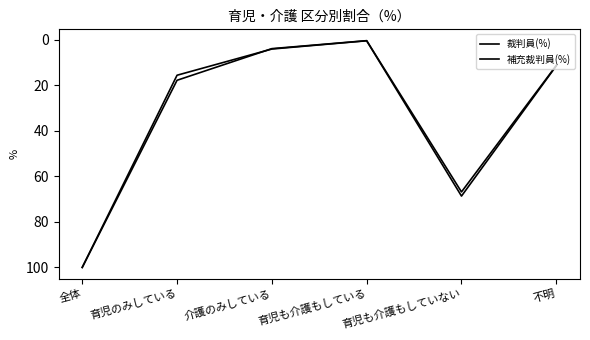

How many lines are shown in the chart?

2